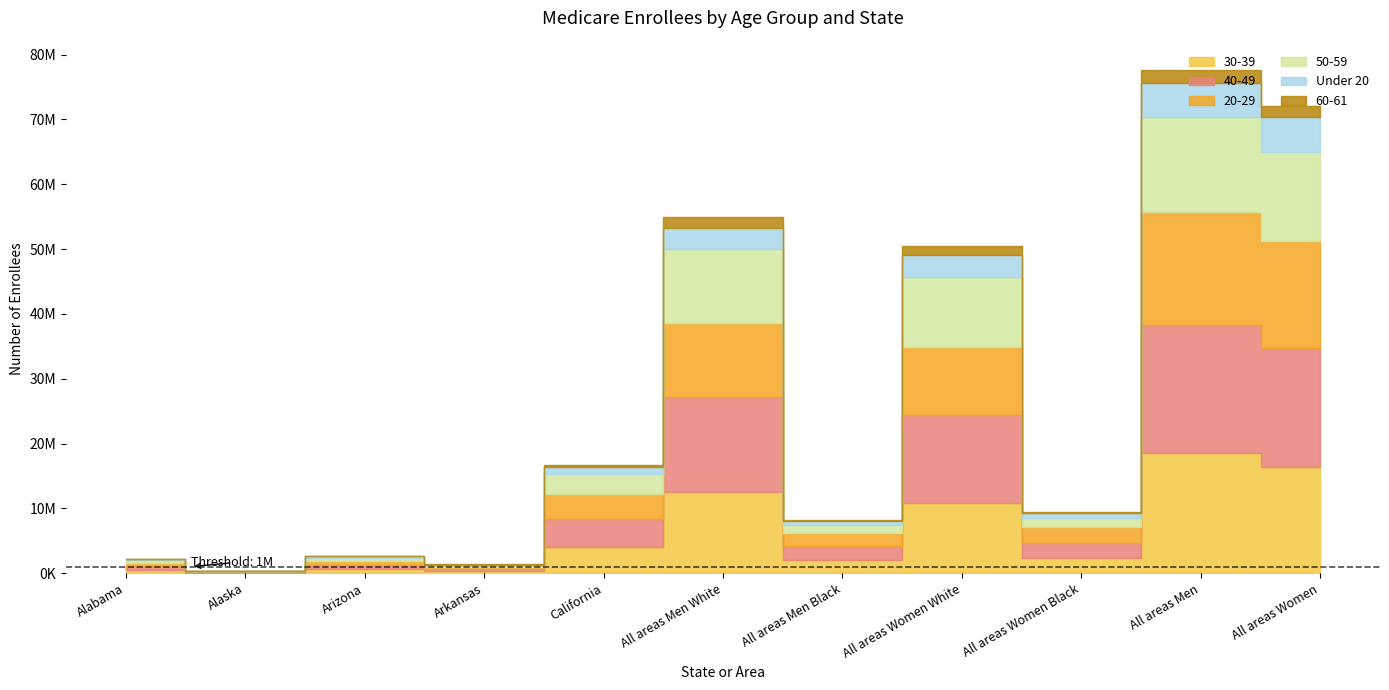

What is the label of the 5th point from the right?

All areas Men Black